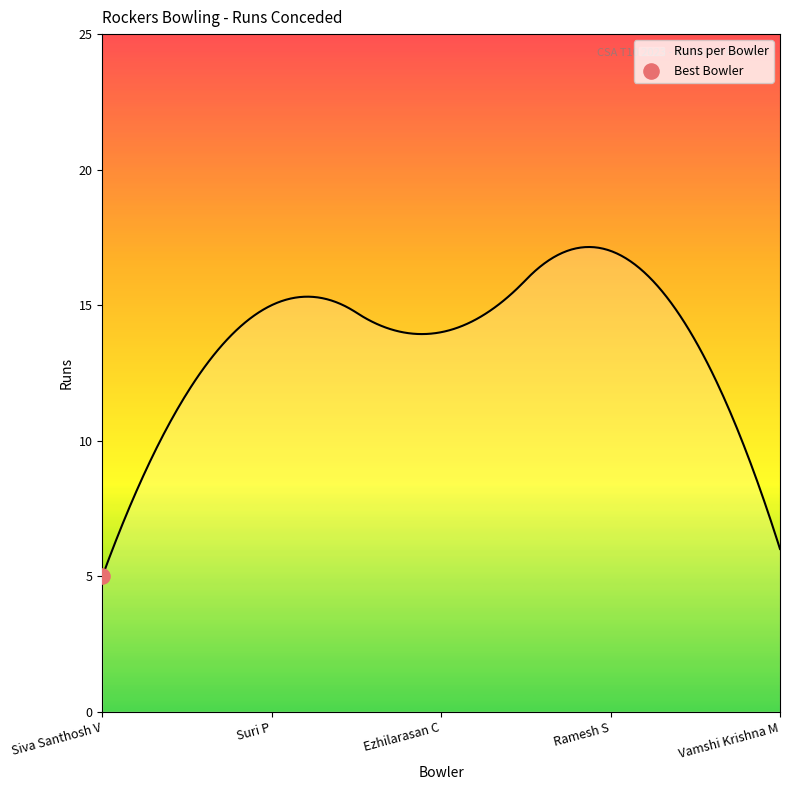

What is the greatest value displayed?

17.1